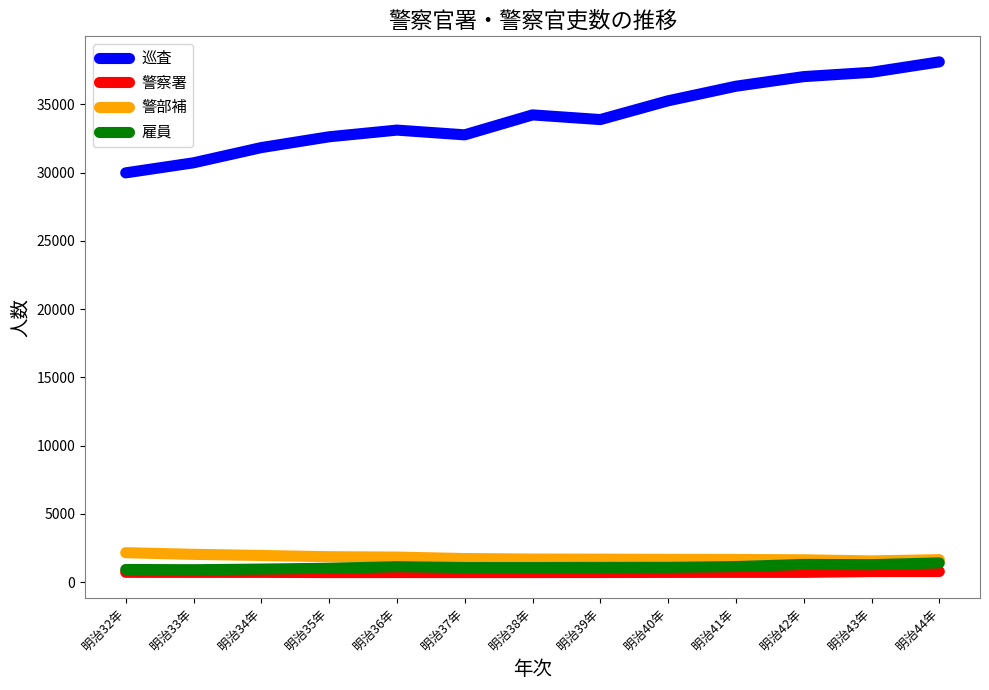

Is the value of 警部補 at 明治42年 greater than the value of 警察署 at 明治37年?

Yes